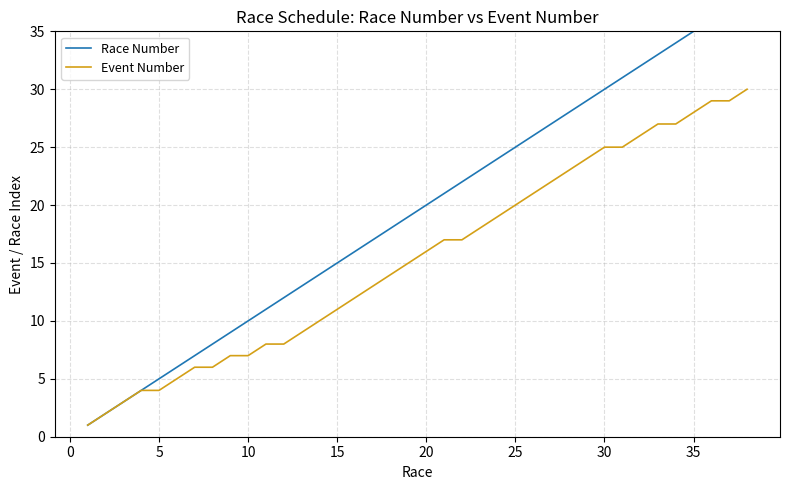

Rank the series by their maximum value, from lowest to highest.

Event Number, Race Number